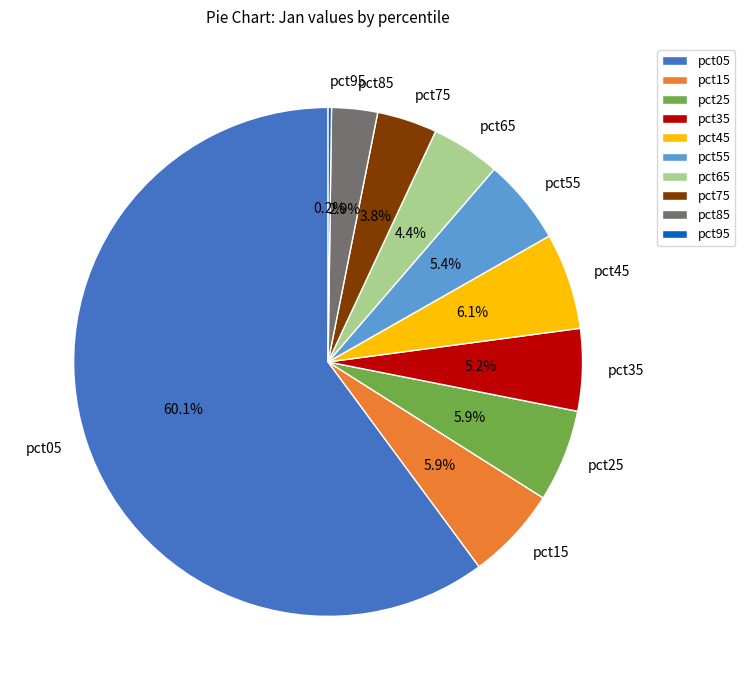

To the nearest percent, what portion does pct85 represent?

3%